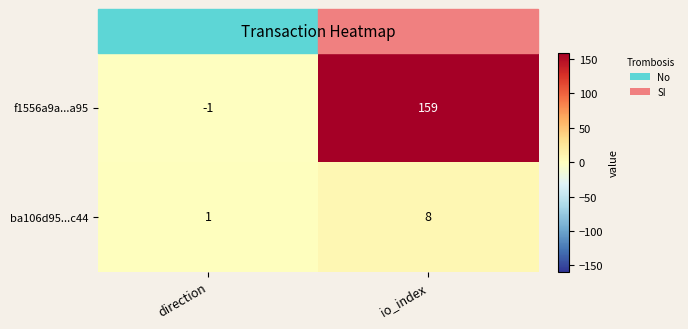

Which category has the lowest value across all series?

direction